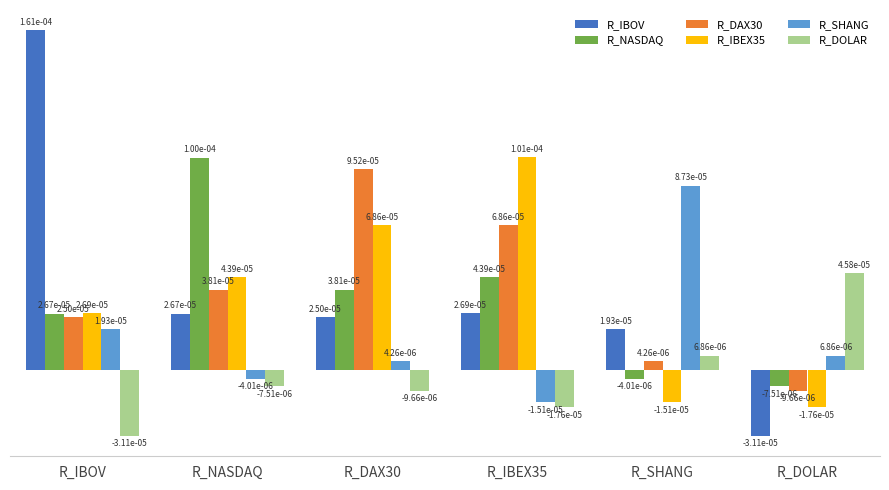

Count the R_IBEX35 values in the range 0 to 1.

4